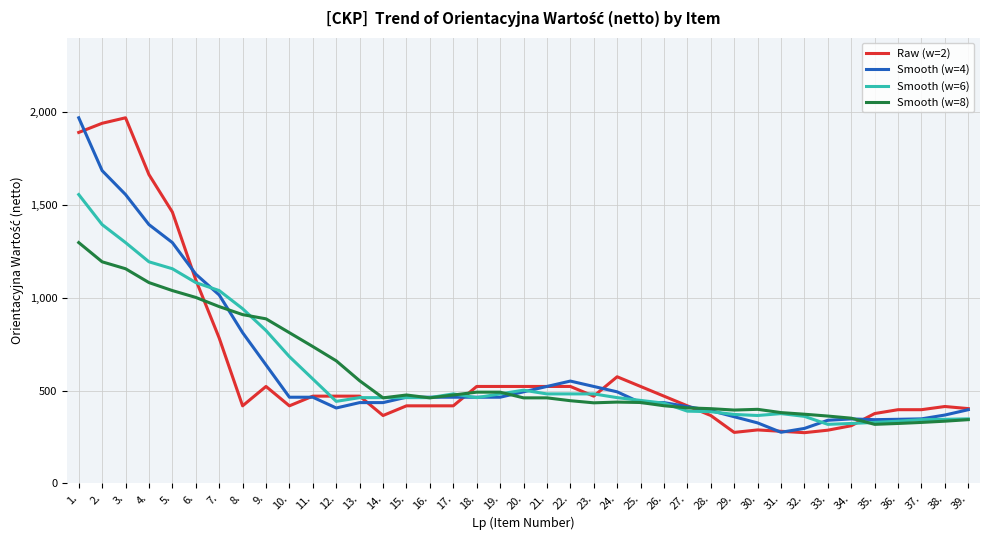

What is the difference between the highest and lowest values at 15.?

58.3